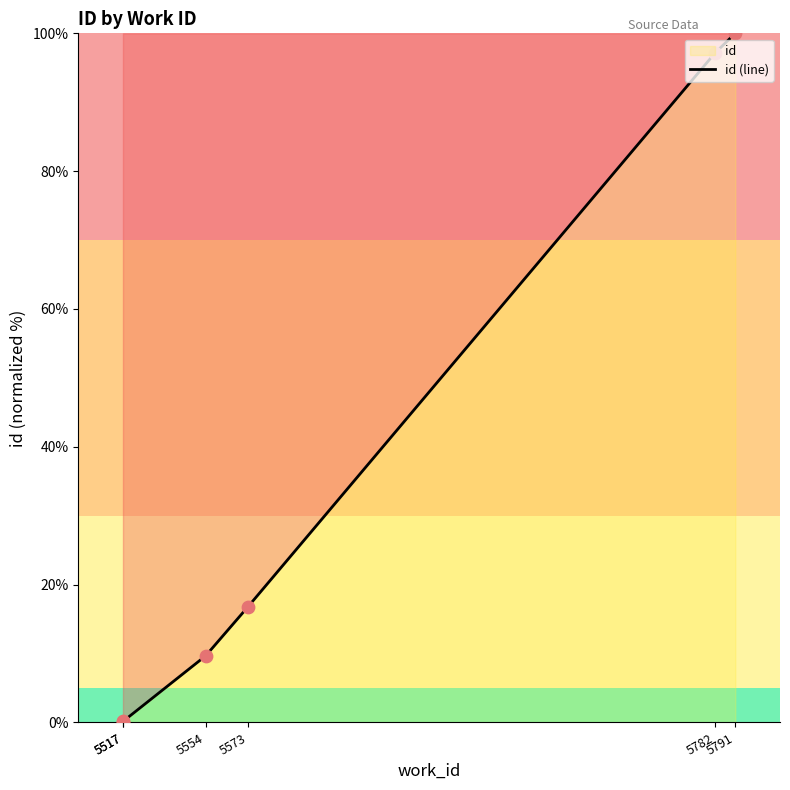

Which has a higher value, 5554 or 5517?

5554